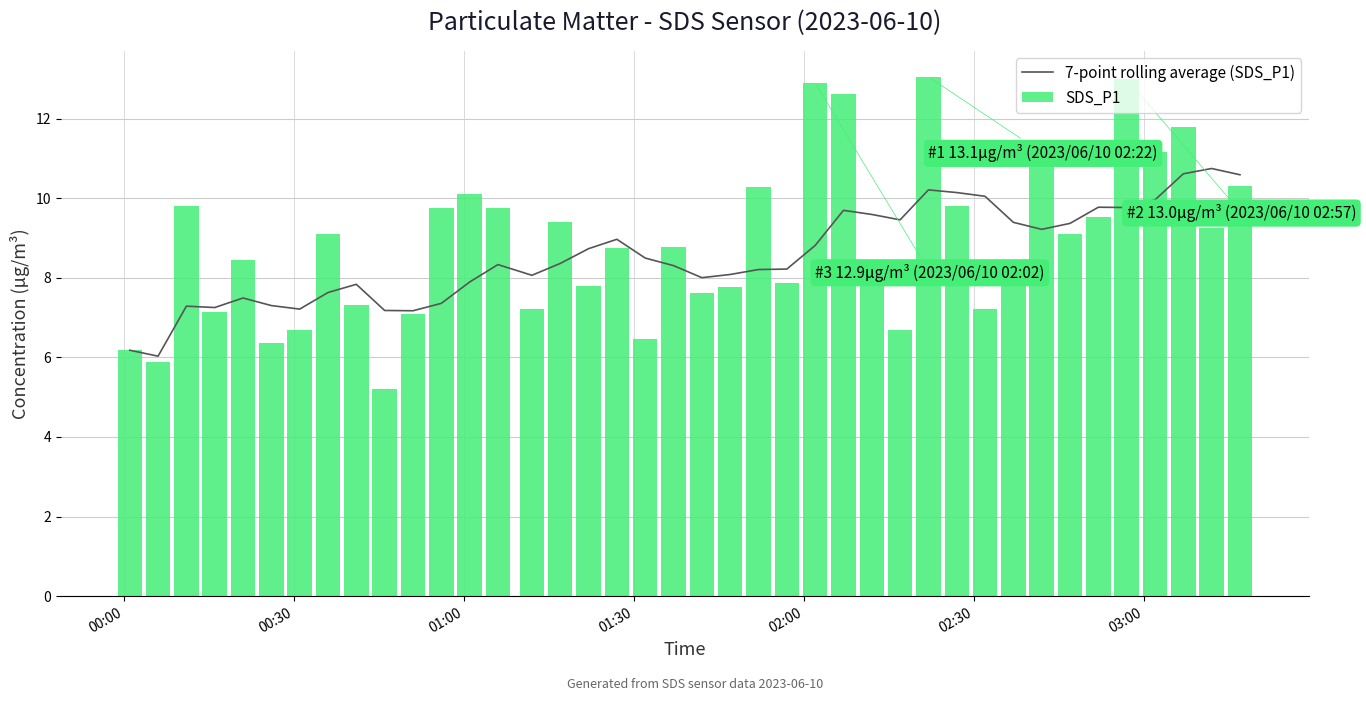

Rank the series by their maximum value, from highest to lowest.

SDS_P1, 7-point rolling average (SDS_P1)